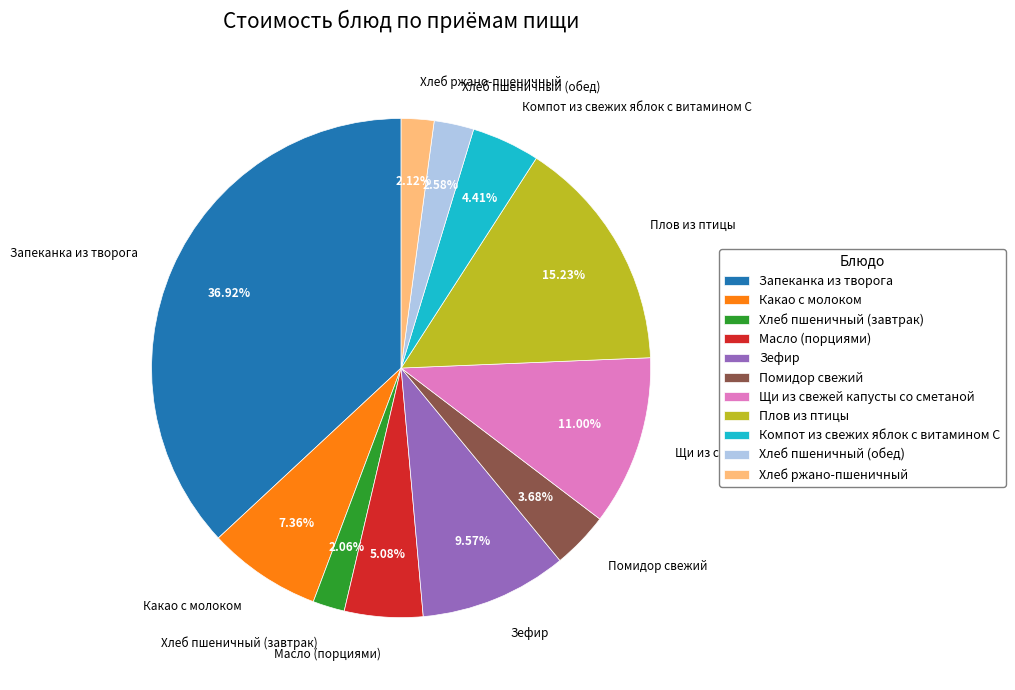

What is the total percentage of Какао с молоком and Плов из птицы?

22.6%